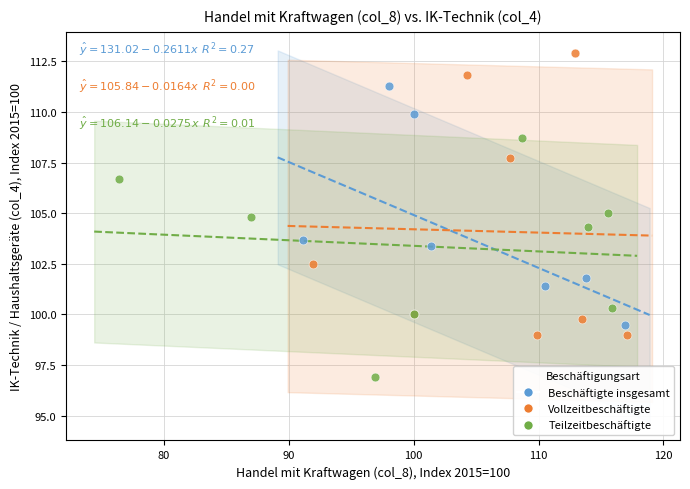

Which series reaches the maximum Y coordinate?

Vollzeitbeschäftigte